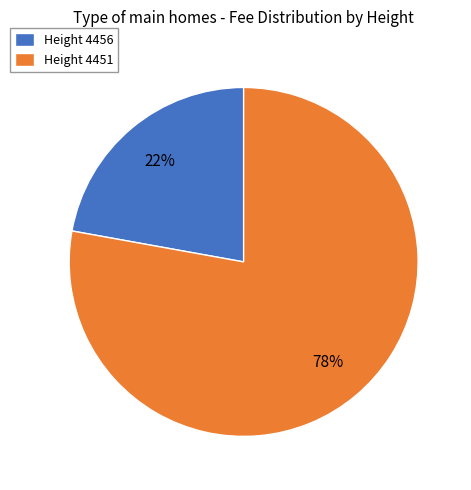

Is there a majority slice in this chart?

Yes